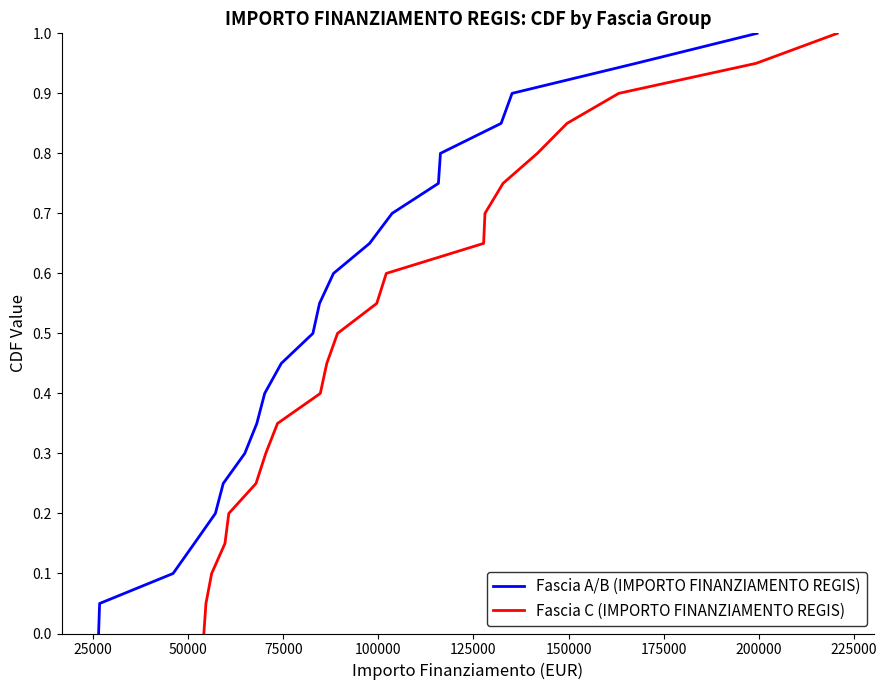

Is it true that Fascia A/B (IMPORTO FINANZIAMENTO REGIS) equals 0.5 at 150000?

False